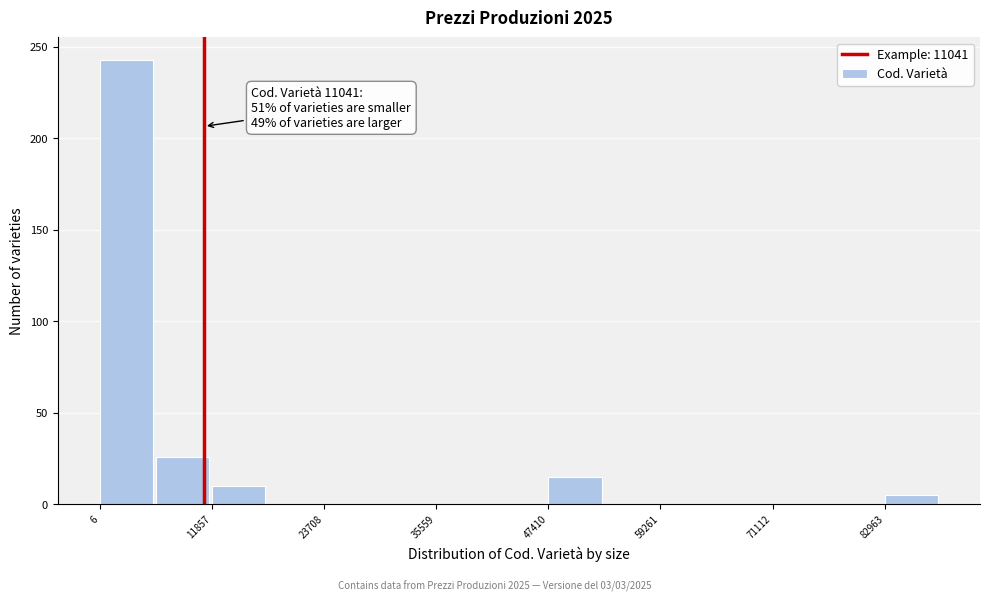

Read against the x-axis, roughly where is the centre of the tallest bar?

2000